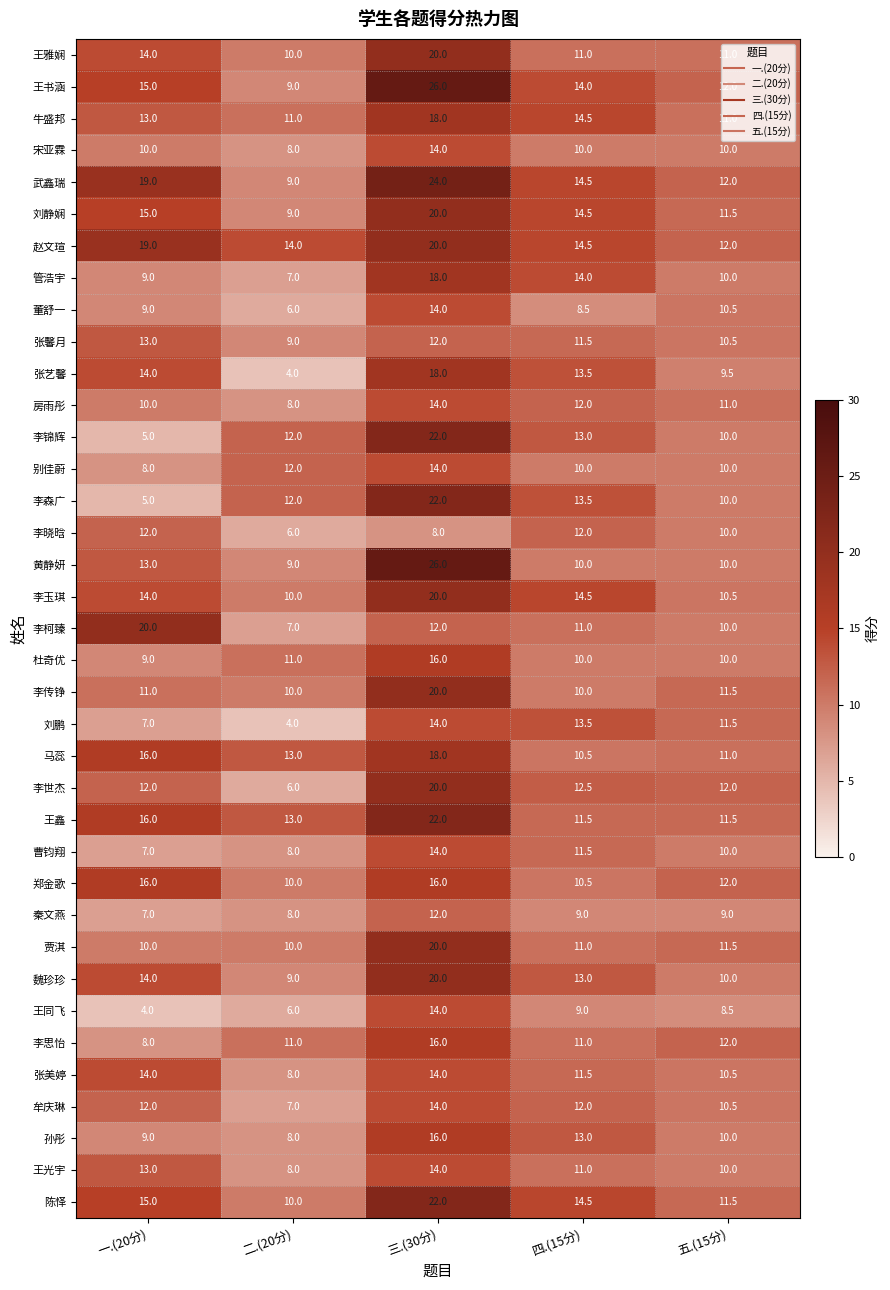

How many data points does each series have?

5